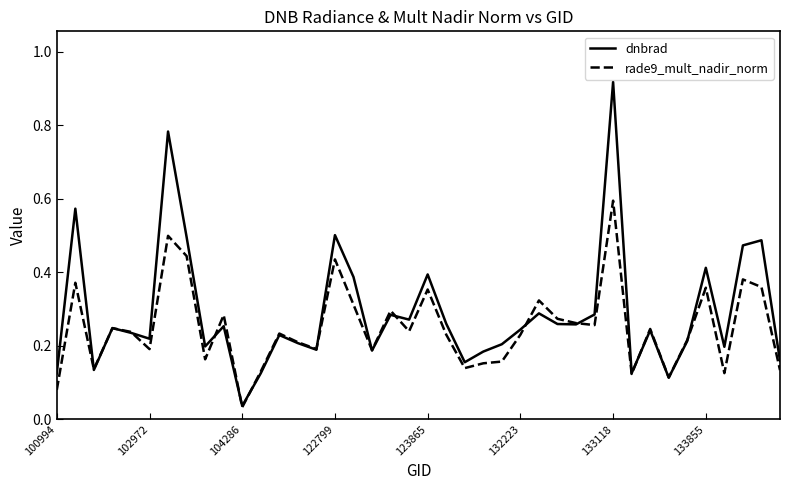

Which series has the largest range (max minus min)?

dnbrad